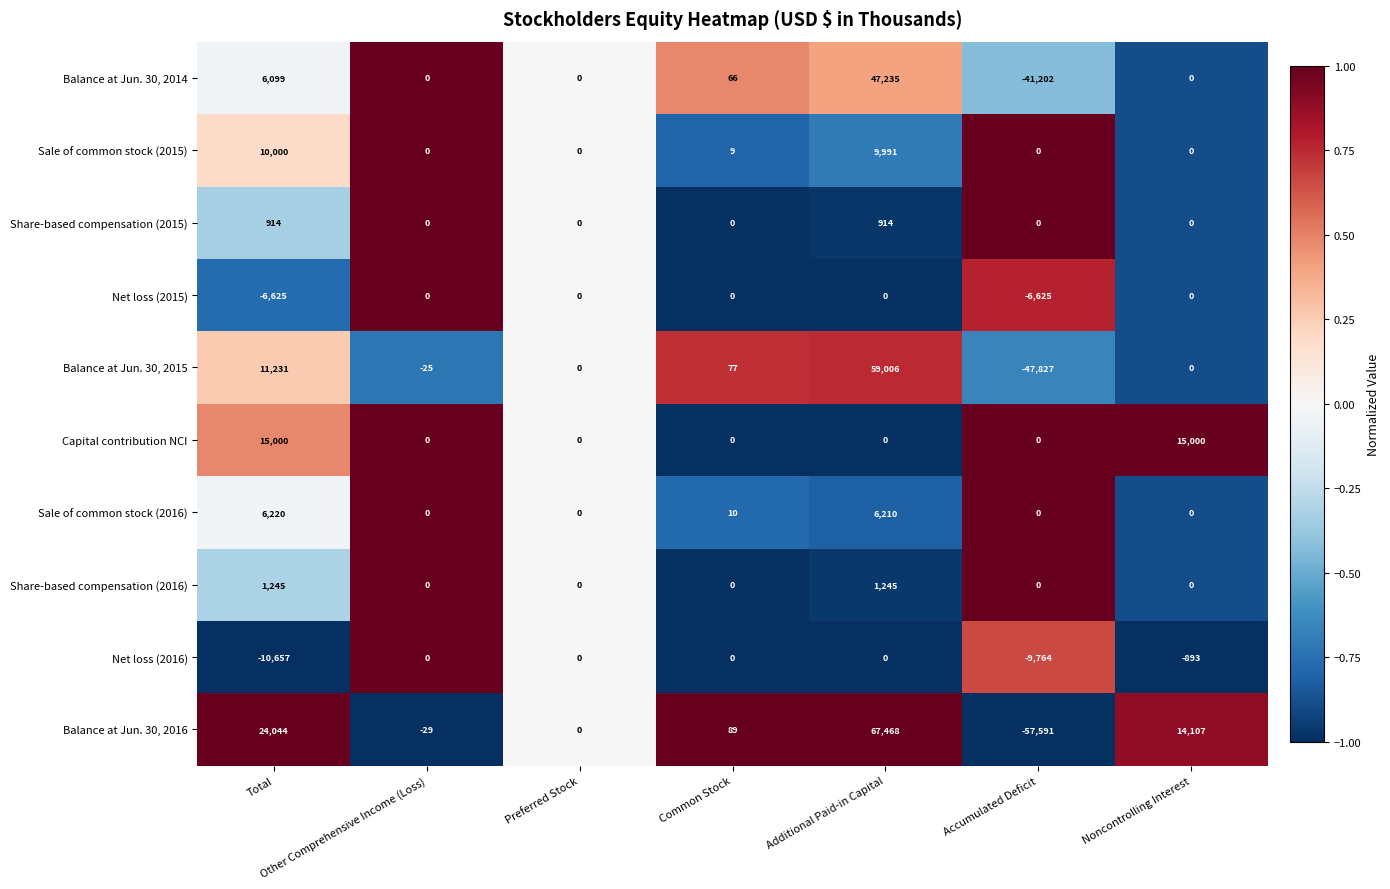

What is the smallest value displayed?

-57591